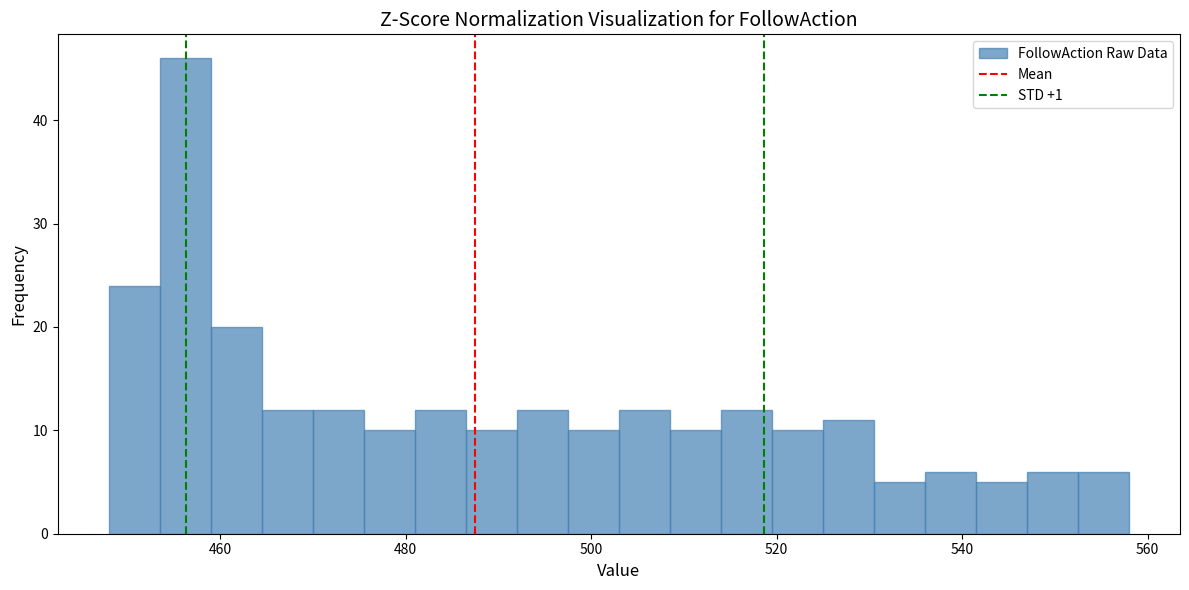

Read against the x-axis, roughly where is the centre of the tallest bar?

456